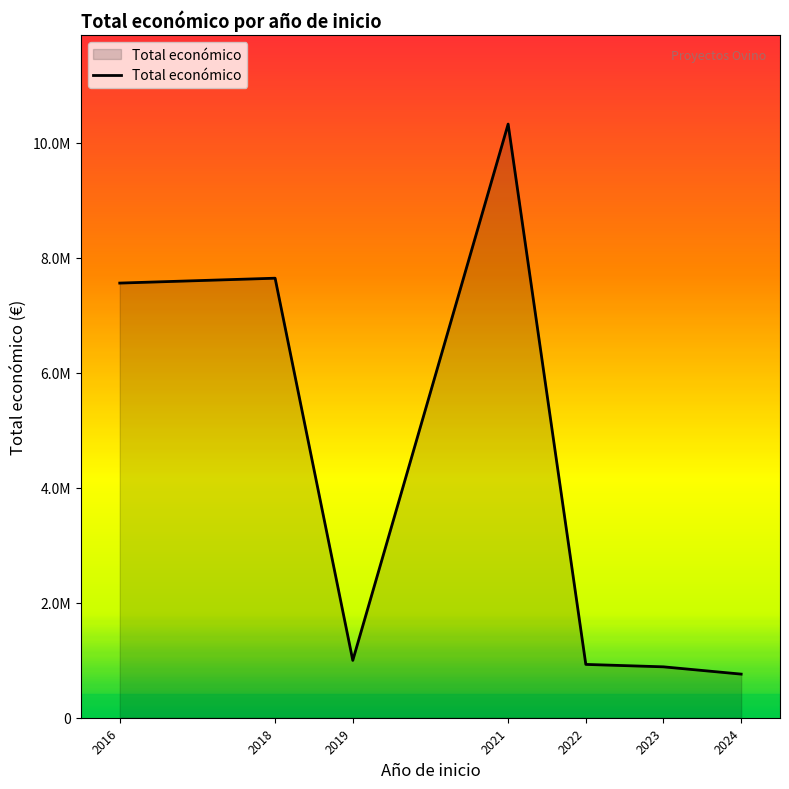

Reading left to right, transcribe all the data shown in this chart.

2016=7558342	2018=7643144	2019=997189	2021=10323422	2022=927245	2023=885033	2024=758486